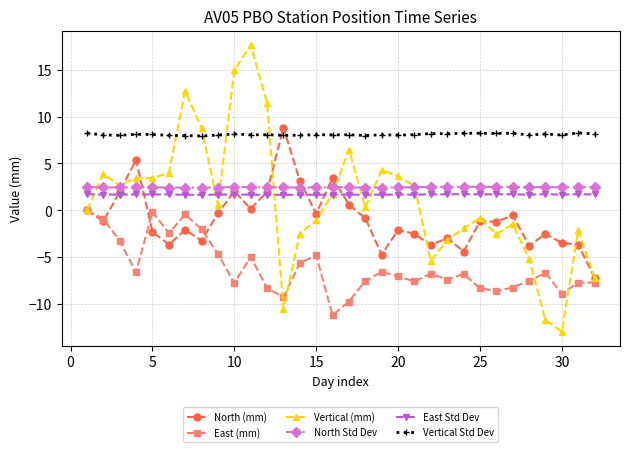

What is the value of the North (mm) point at the 29th from the left?

-2.5